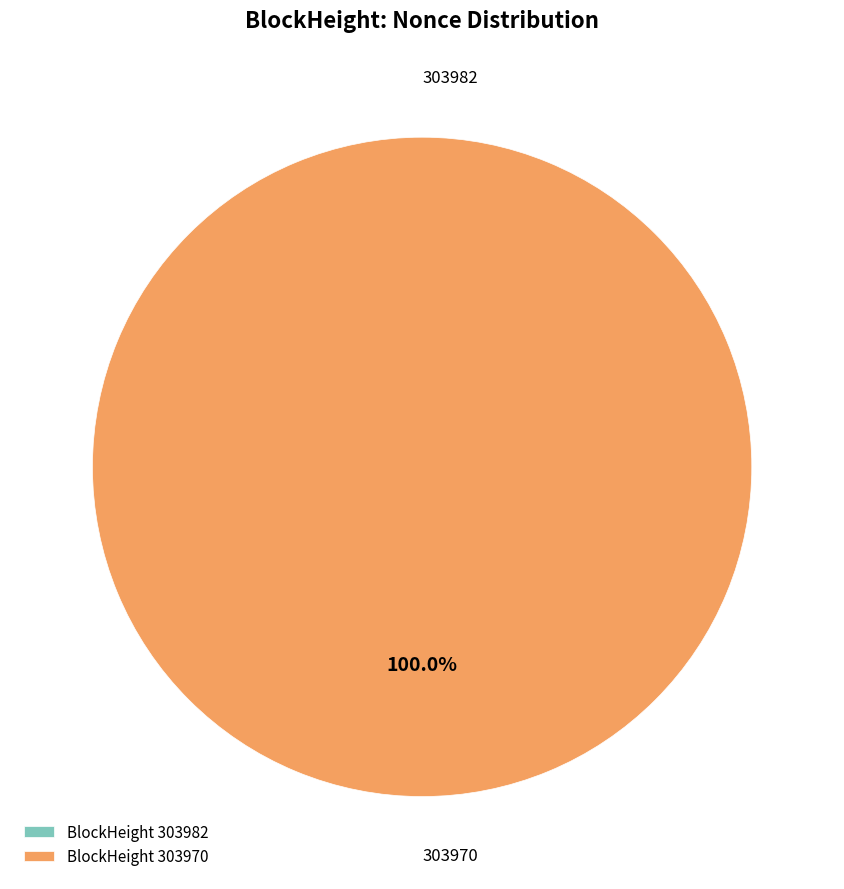

Rank the categories by value from highest to lowest.

303970, 303982